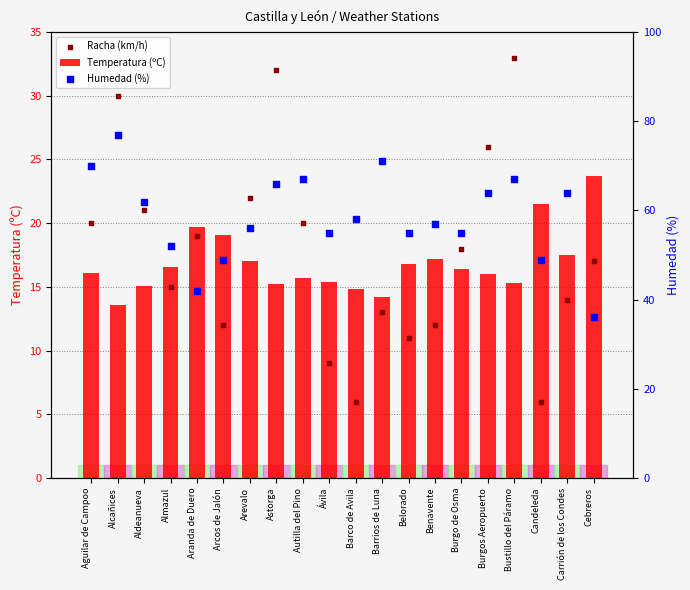

At which category is the sum across all series the highest?

Alcañices